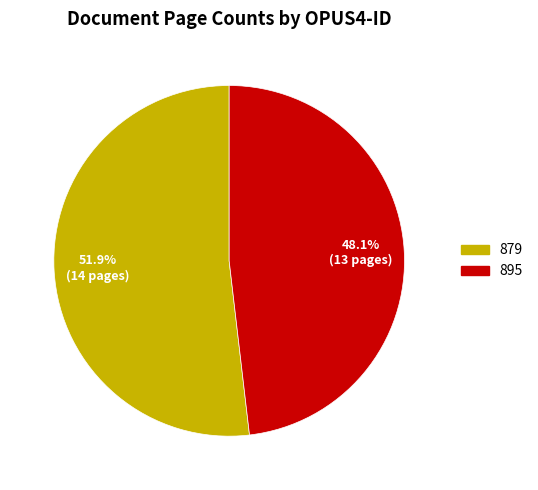

What percentage is the 879 slice, to the nearest percent?

52%